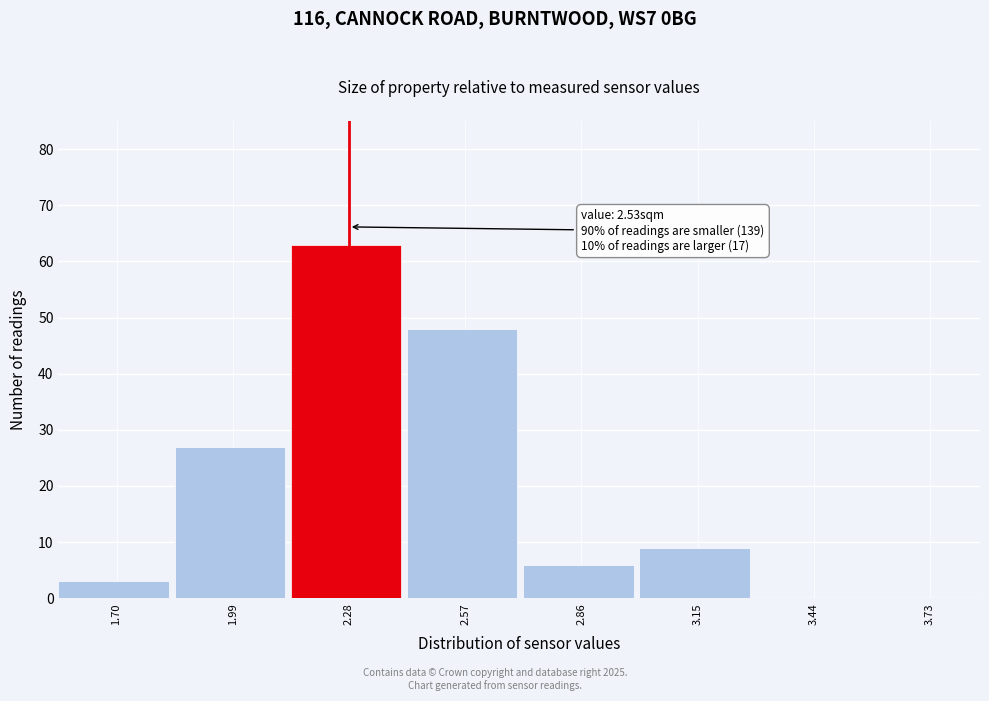

Reading left to right, what are all the values shown in this chart?

1.70=3	1.99=27	2.28=63	2.57=48	2.86=6	3.15=9	3.44=0	3.73=0